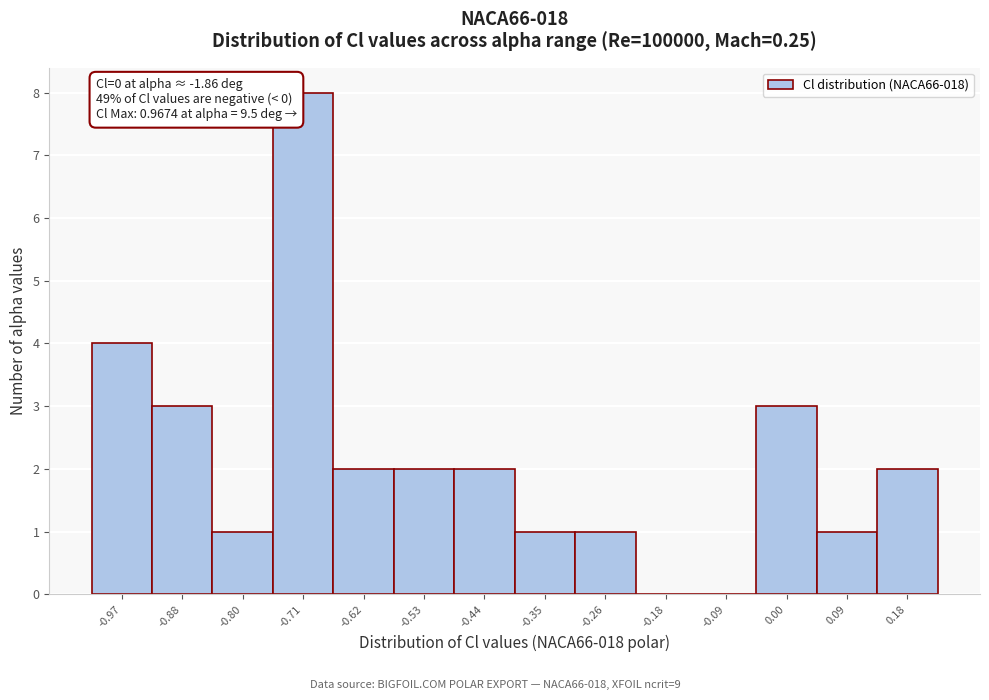

Which range on the x-axis has the tallest bar?

-0.75 to -0.66